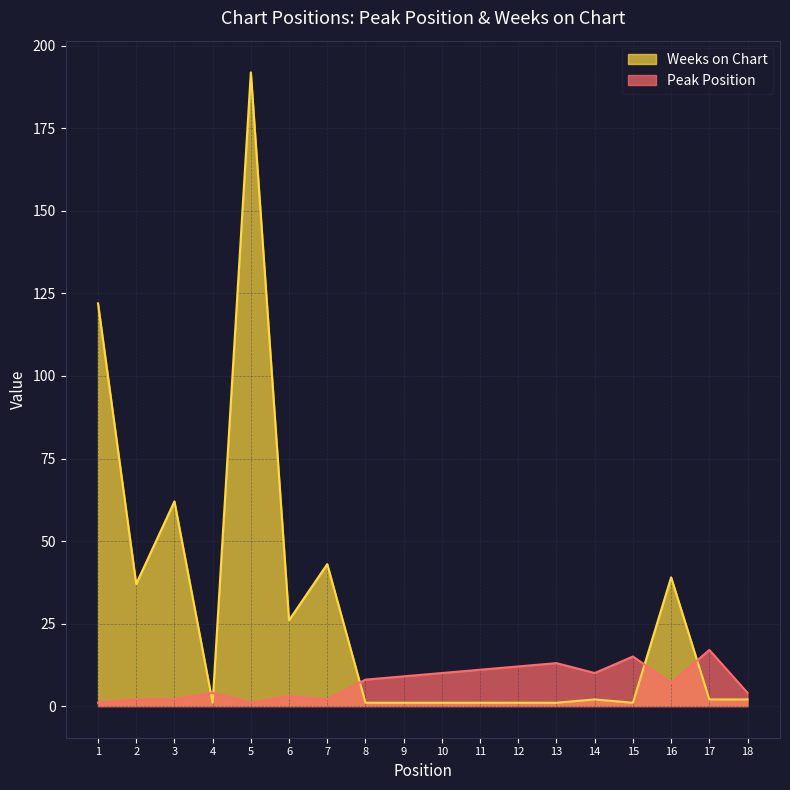

Where is the first local minimum for Weeks on Chart?

2